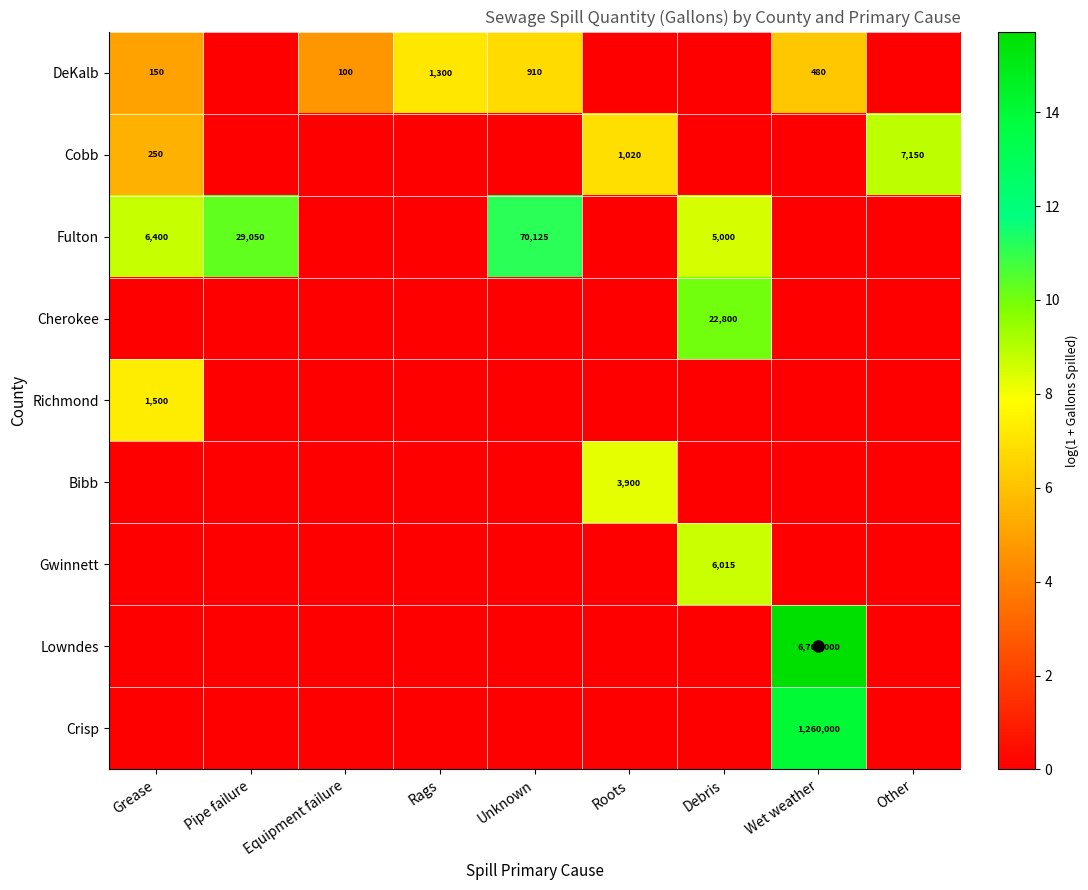

What is the sum of the Cobb values at Debris and Grease?

5.5